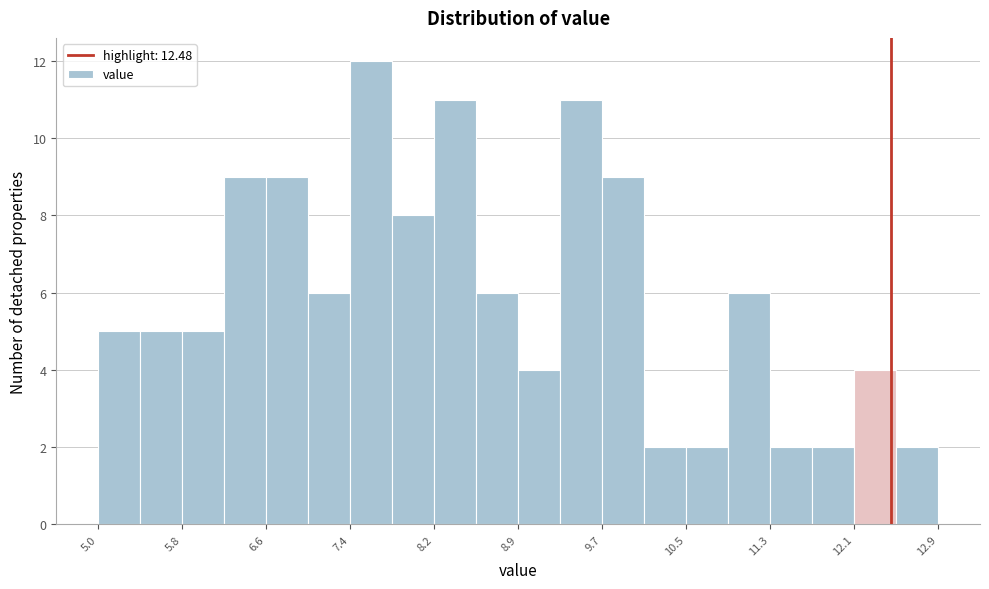

Around what value on the x-axis is the tallest bar? Give the approximate position of its centre, as read against the axis.

7.6